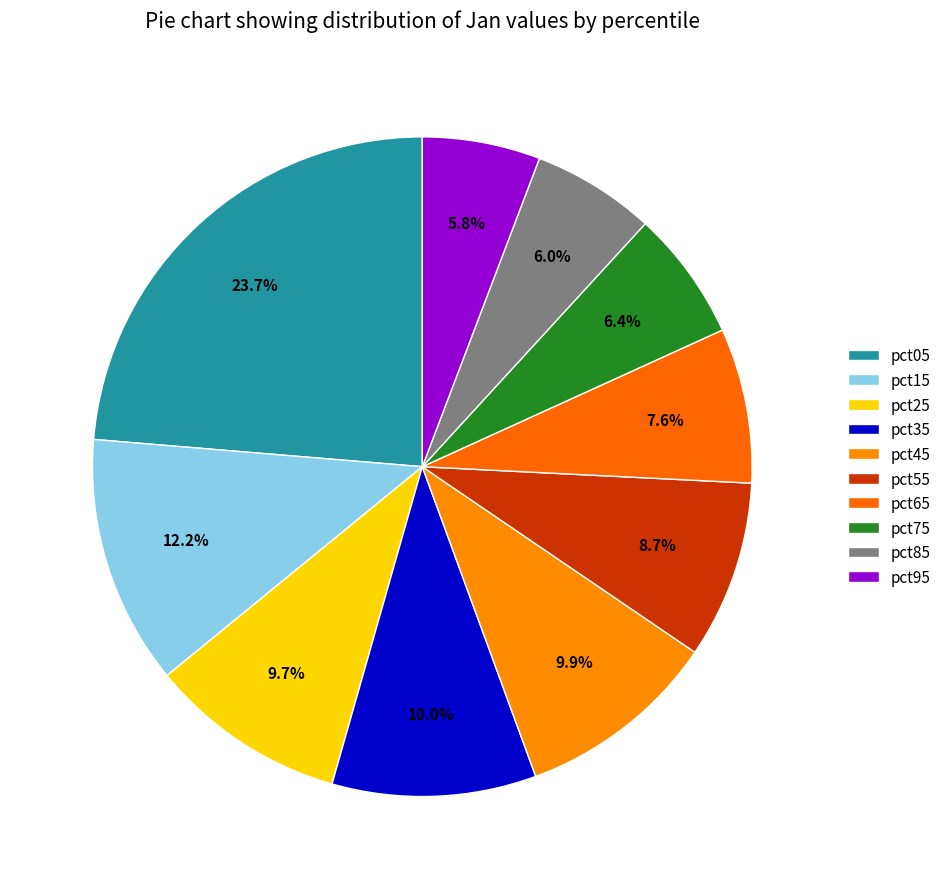

Do pct95 and pct65 together represent more than half of the pie?

No